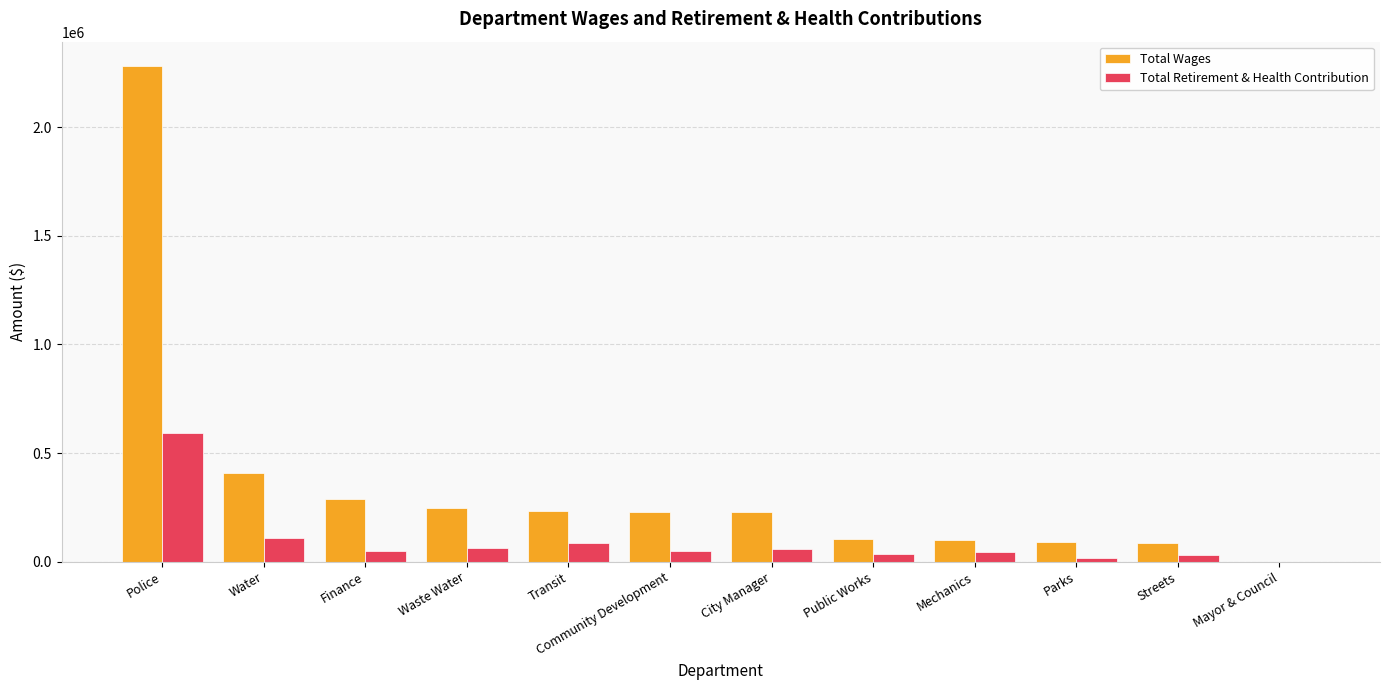

What is the sum of all Total Wages values?

4297802